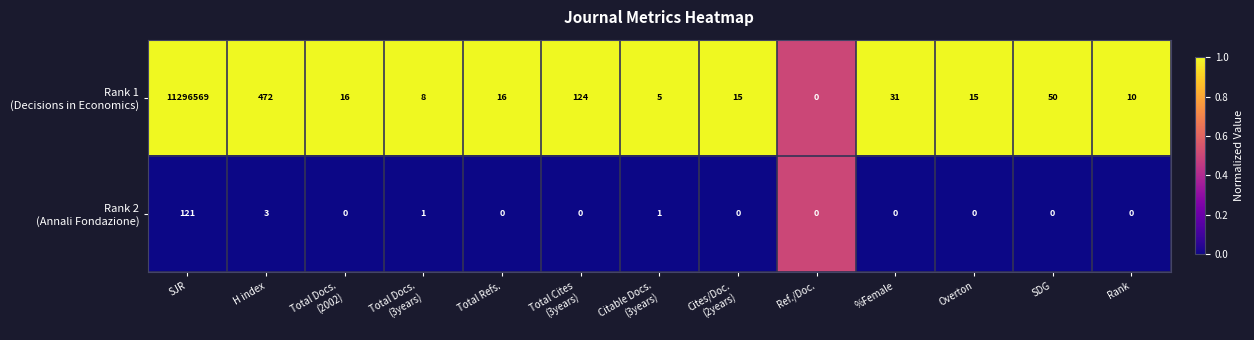

What is the greatest value displayed?

11296569